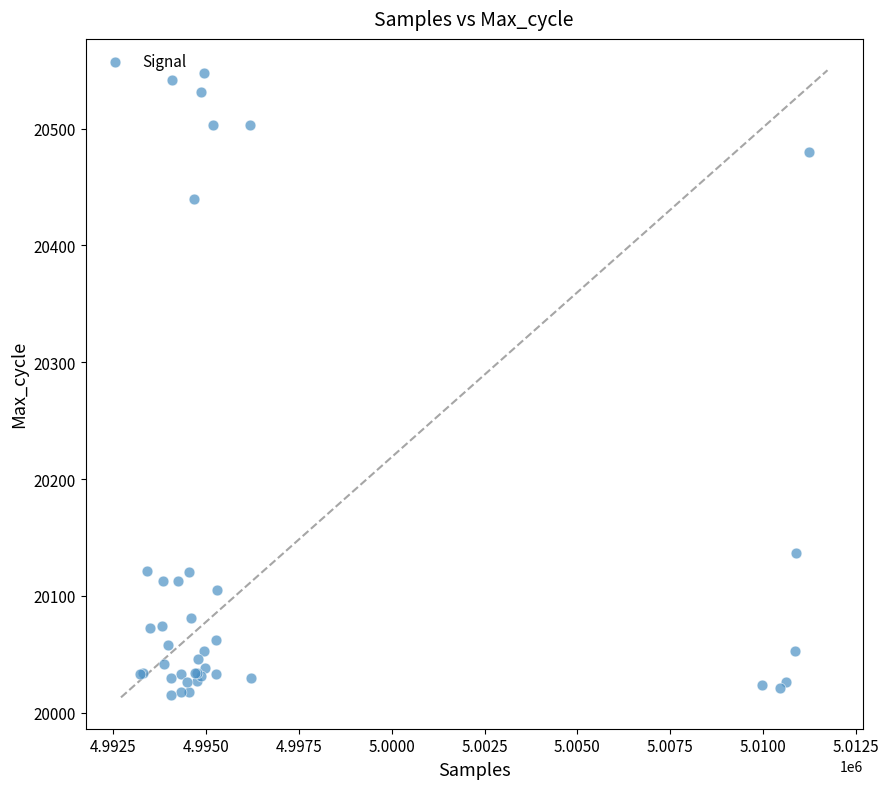

What Y value in the scatter plot is closest to 20281?

20137